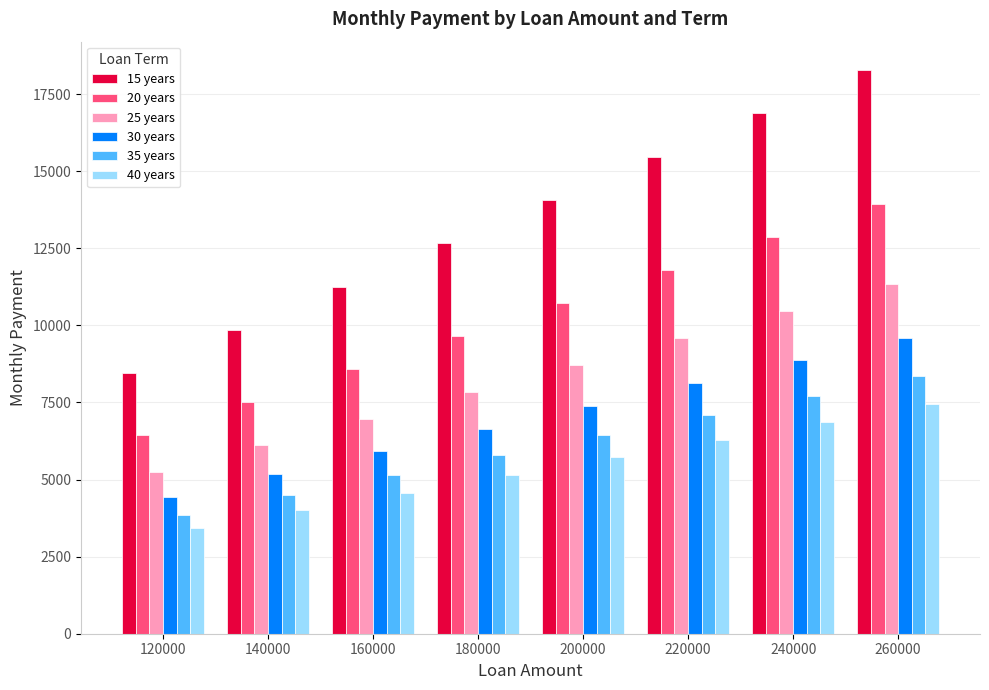

What is the average value of the 40 years series?

5438.1